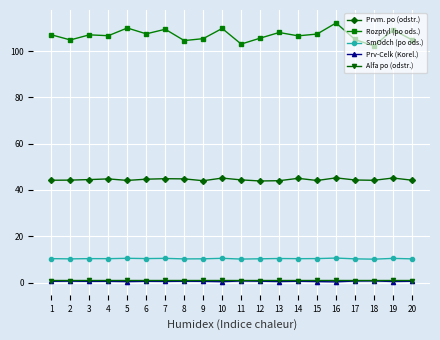

Which series has the largest range (max minus min)?

Rozptyl (po ods.)